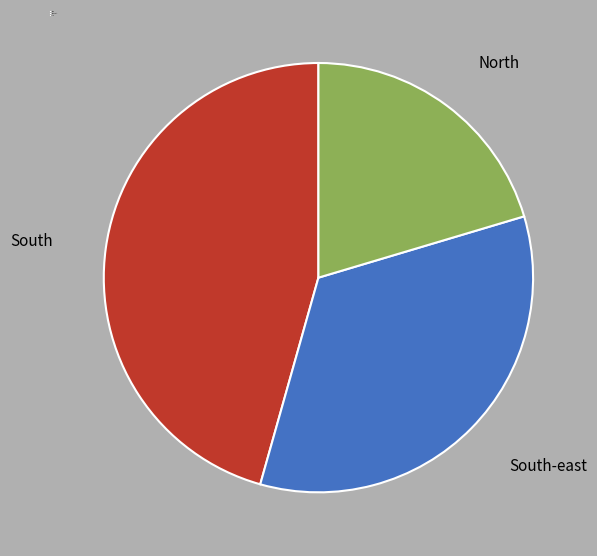

Does North account for over 50% of the chart?

No